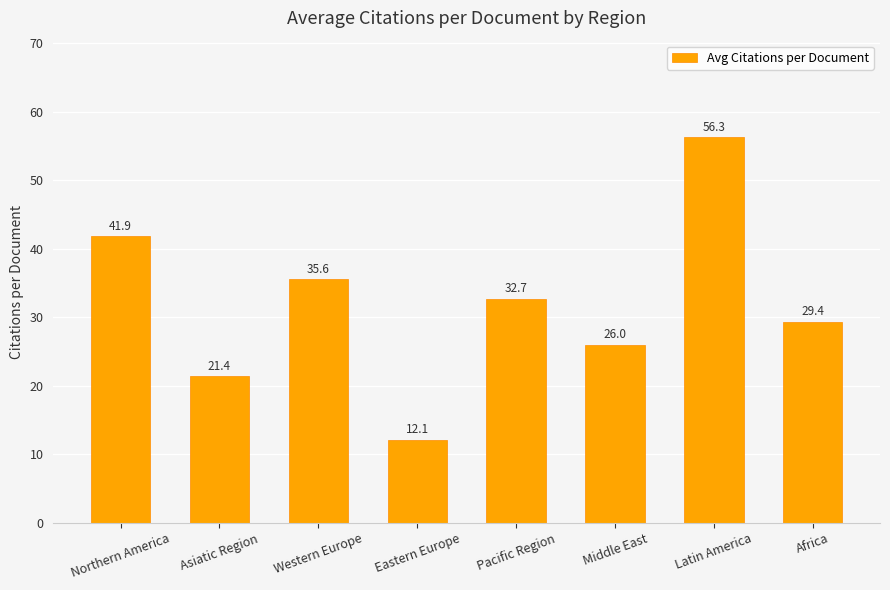

What is the sum of all values?

255.3